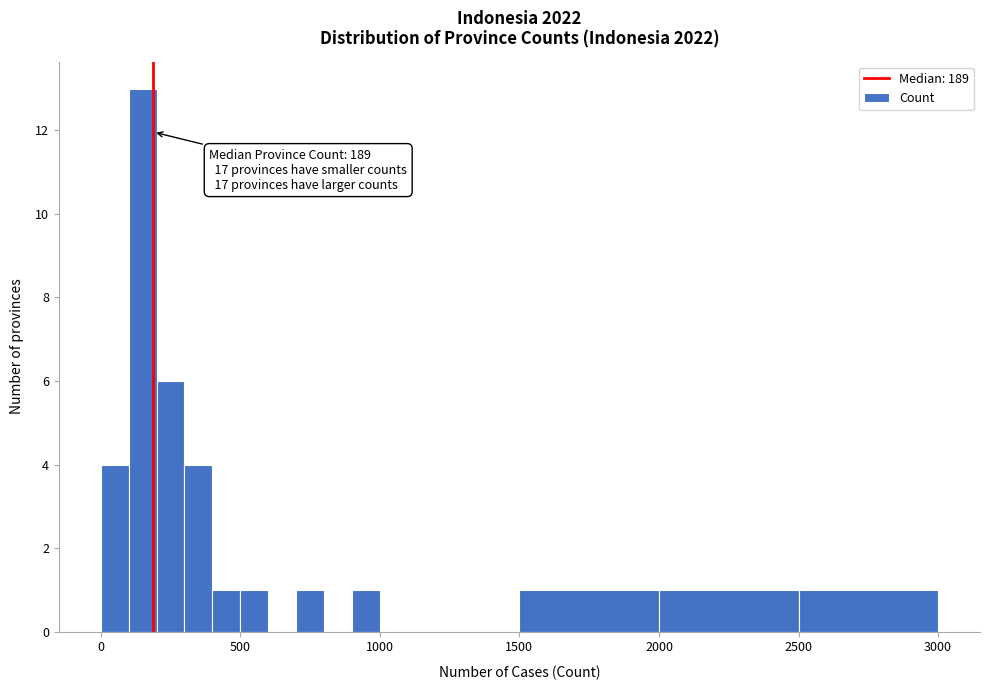

Around what value on the x-axis is the tallest bar? Give the approximate position of its centre, as read against the axis.

150